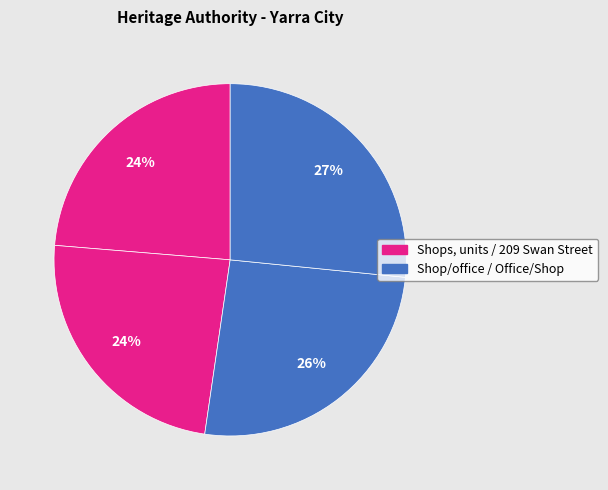

Rank the categories by value from highest to lowest.

Office/Shop, Shop/office, 209 Swan Street, Shops, units